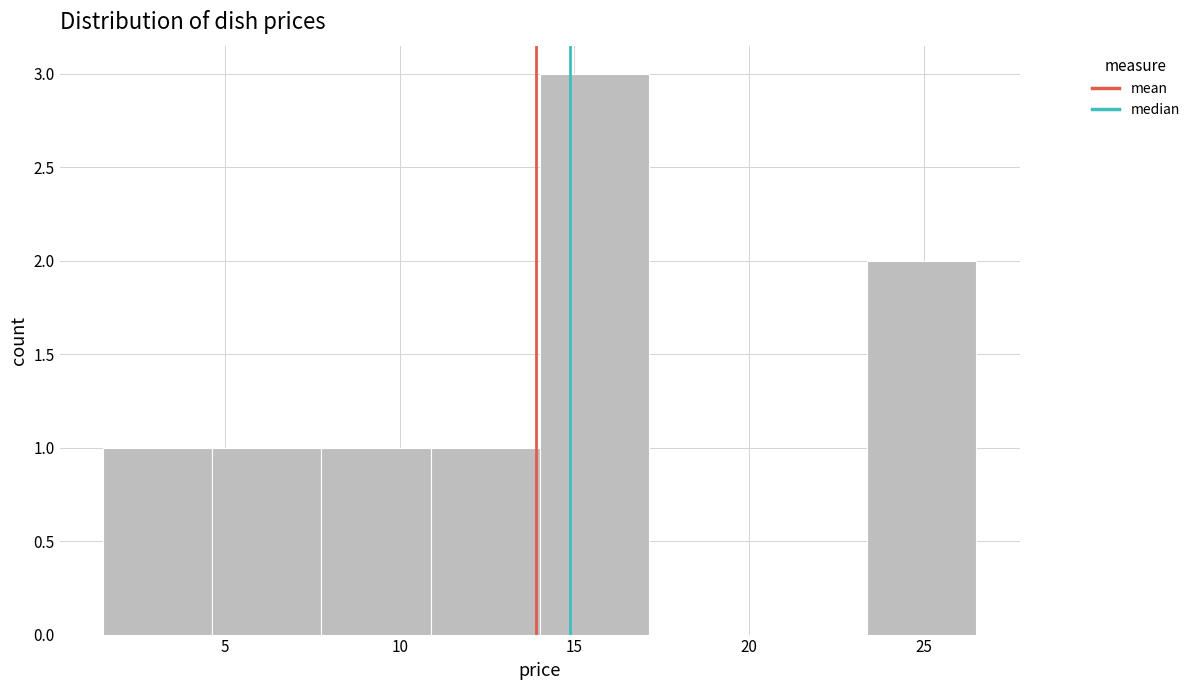

What is the height of the bar covering 1.5 to 4.5 on the x-axis? Neither the bar edges nor the heights are printed on the chart, so give them approximately, as read against the axes.

1